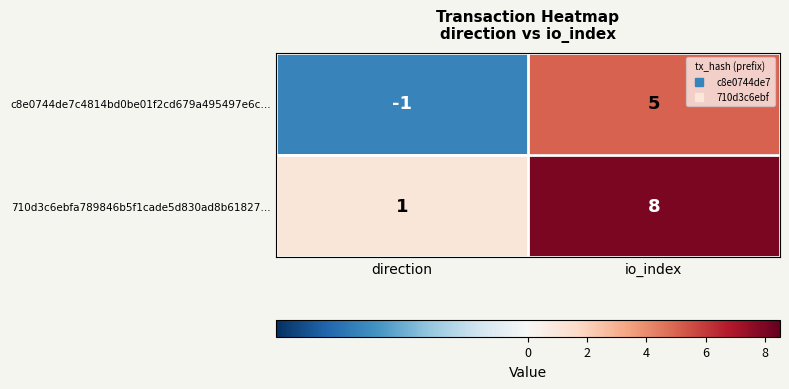

At which category is the sum across all series the highest?

io_index